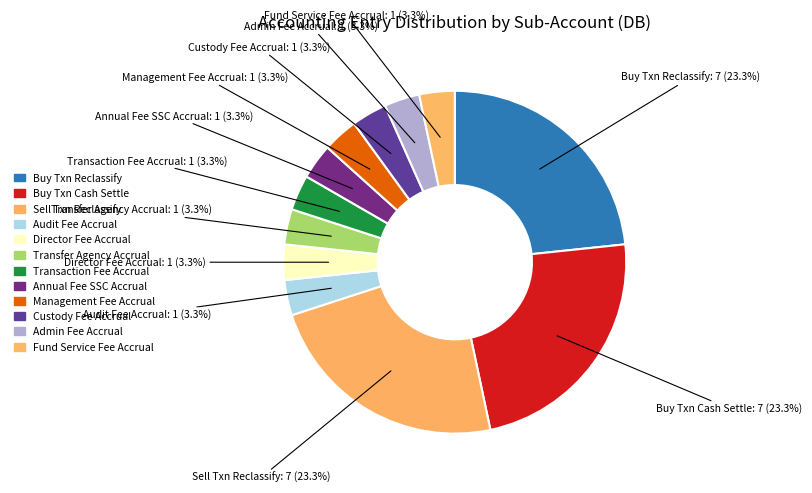

Is there a majority slice in this chart?

No